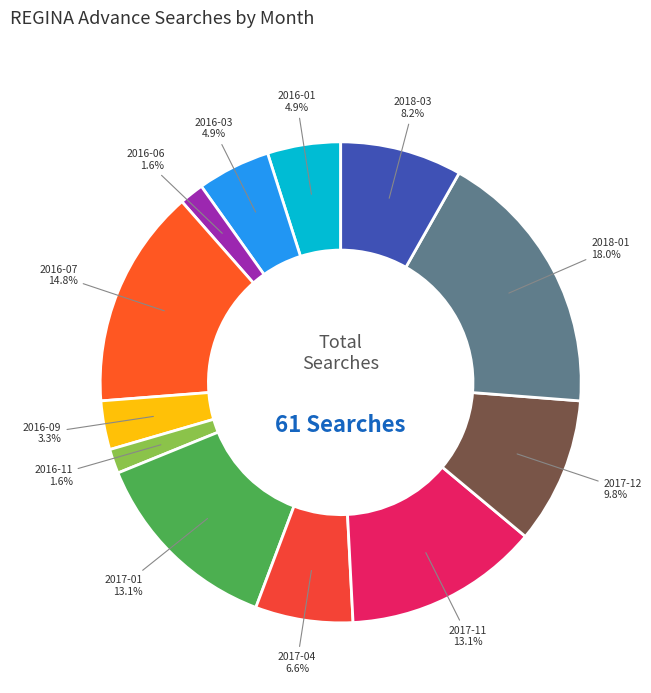

How many slices are in this pie chart?

12